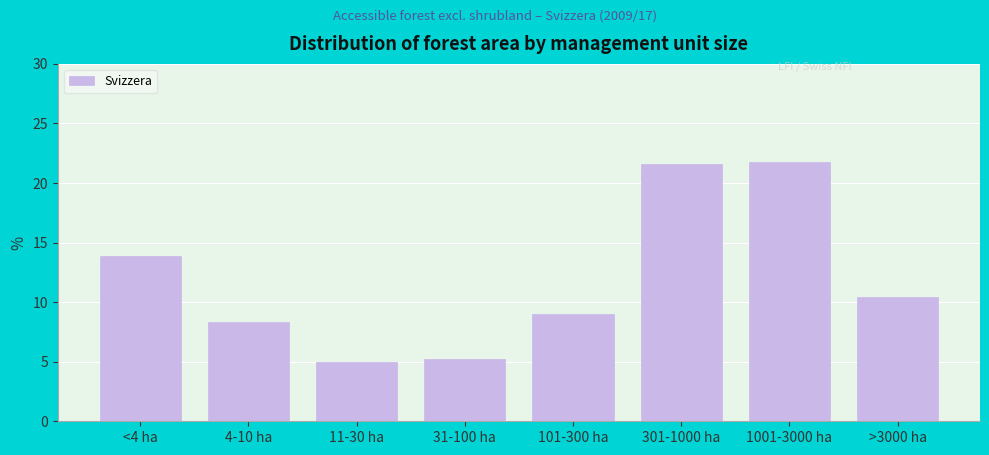

Reading left to right, list all the values displayed in this chart.

<4 ha=13.9	4-10 ha=8.3	11-30 ha=5.0	31-100 ha=5.2	101-300 ha=9.0	301-1000 ha=21.6	1001-3000 ha=21.8	>3000 ha=10.4